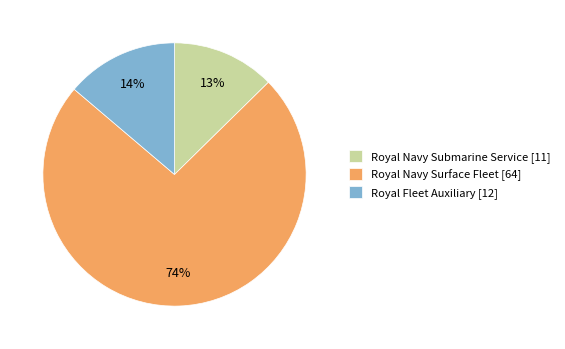

Between Royal Navy Submarine Service and Royal Fleet Auxiliary, which is larger?

Royal Fleet Auxiliary